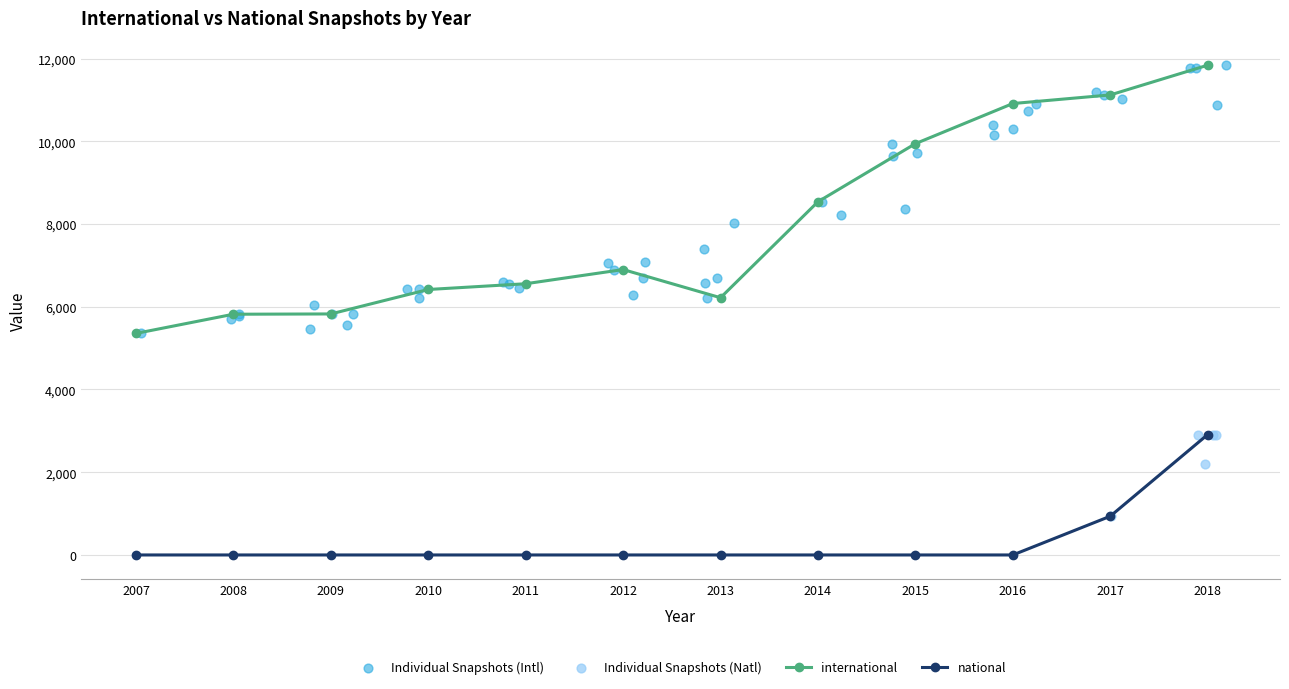

True or false: international has a value of 6263 at 2015.

False